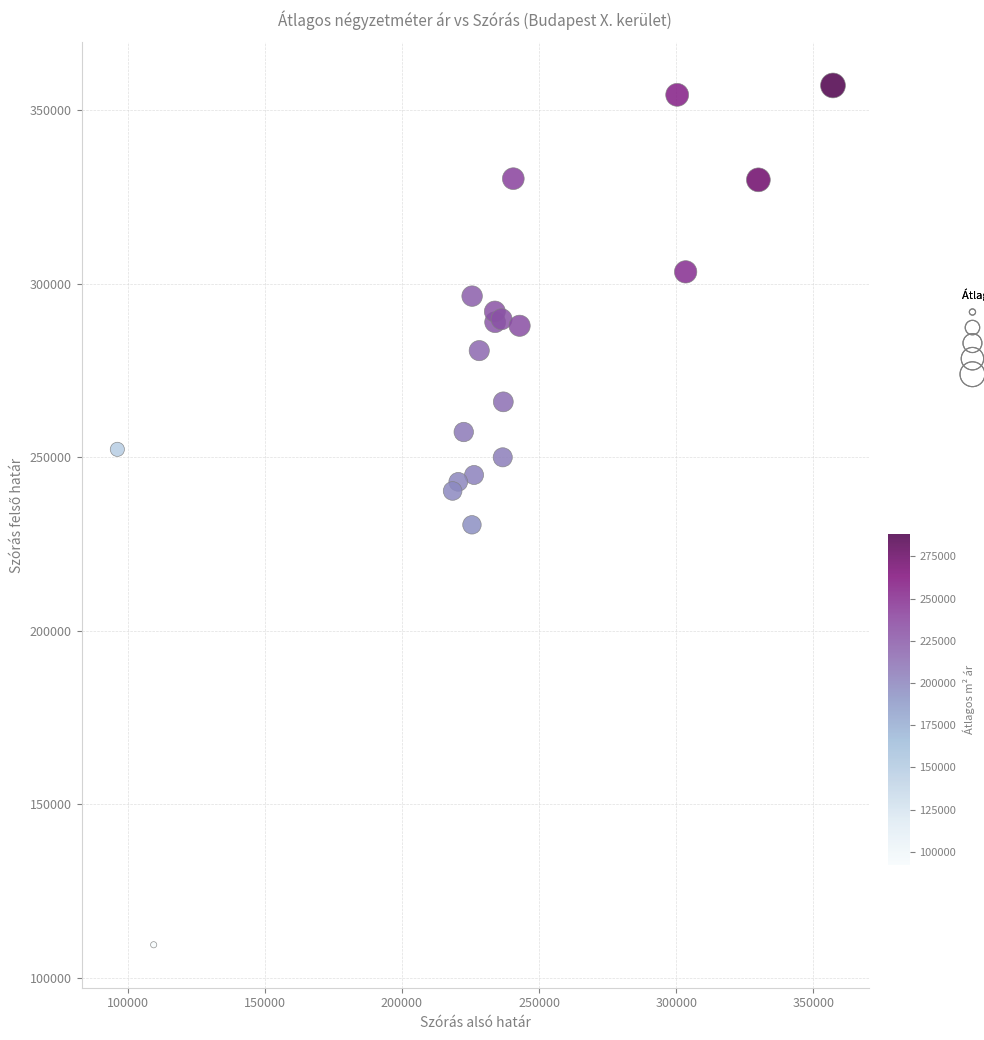

What Y value in the scatter plot is closest to 233315?

230516